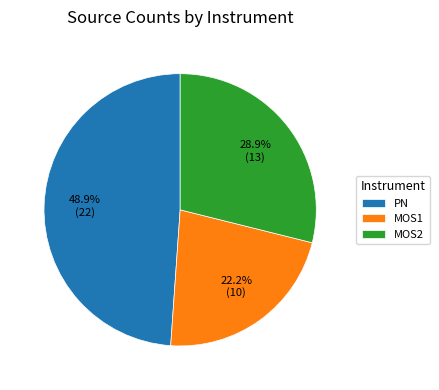

Rank the categories by value from lowest to highest.

MOS1, MOS2, PN